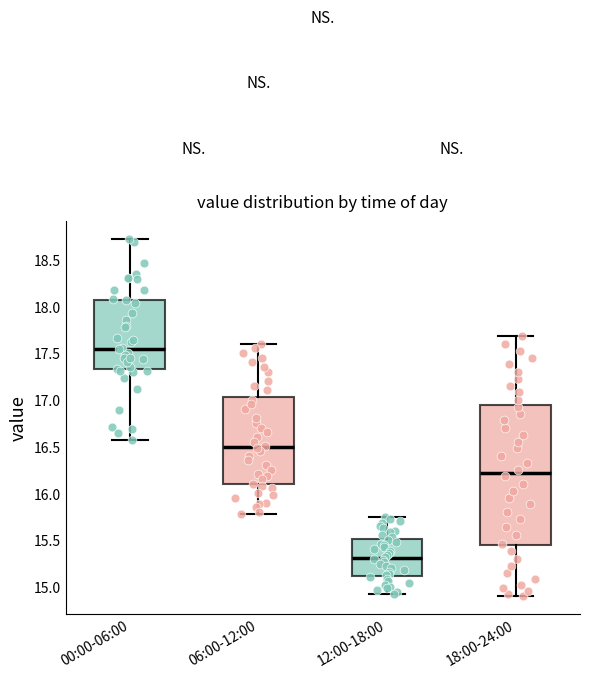

Where is the upper edge of the box for 18:00-24:00 on the y-axis? The values are not printed on the chart, so give them approximately, as read against the axis.

16.95